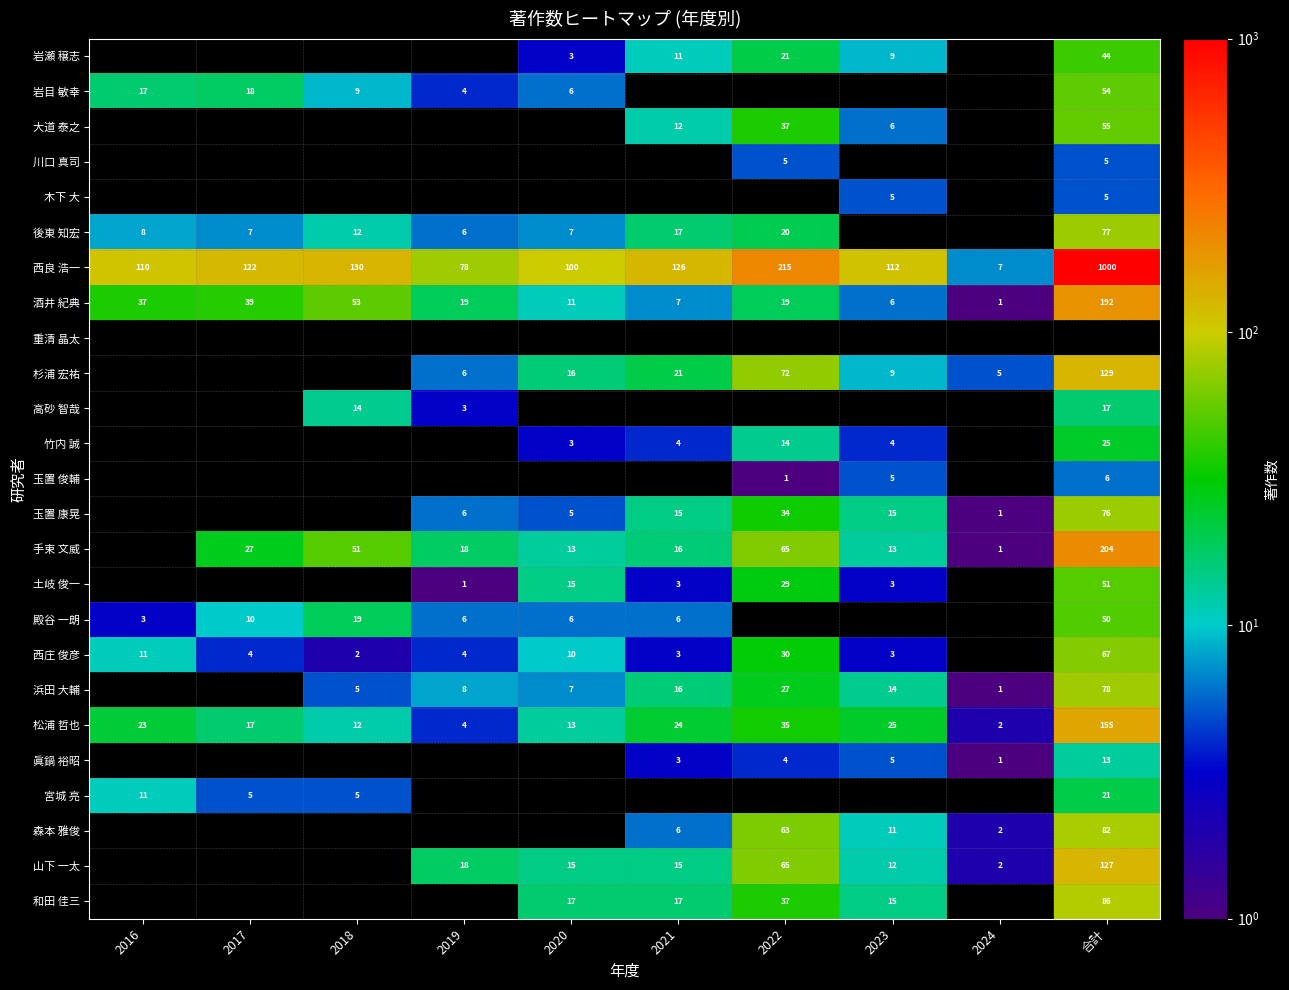

What is the sum of the 浜田 大輔 values at 2018 and 2023?

19.0